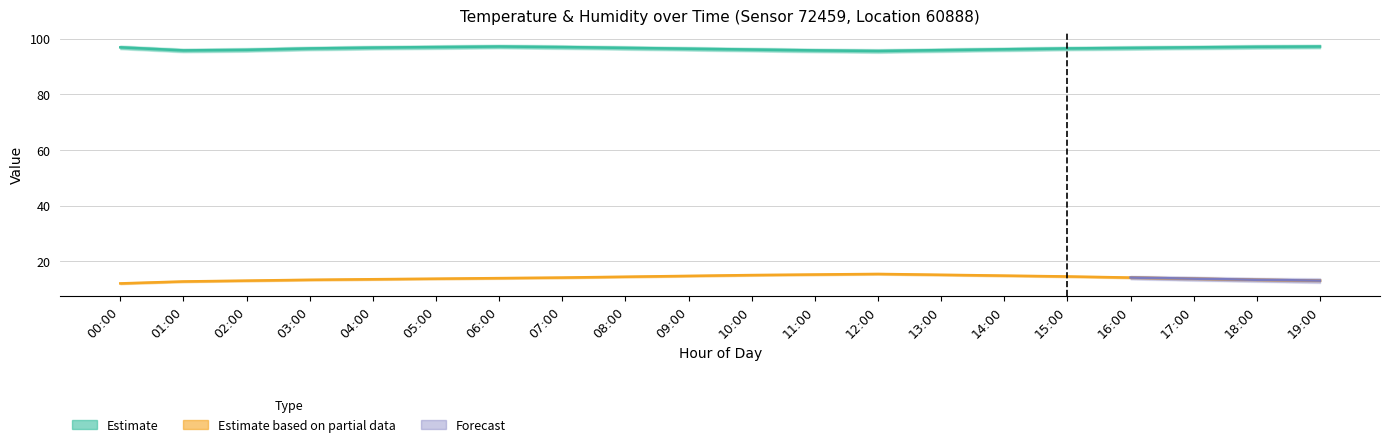

Which label corresponds to the smallest value in the chart?

00:00